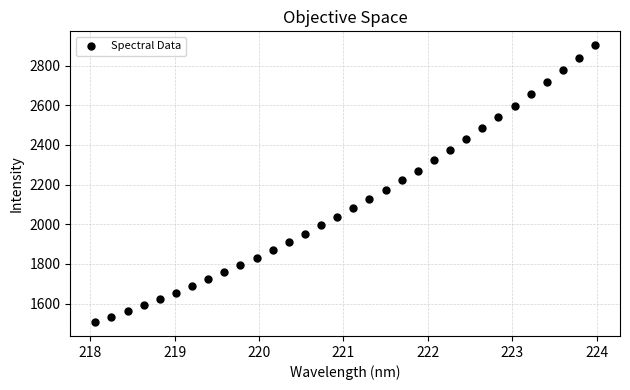

What is the range of Y values (max minus min)?

1396.9